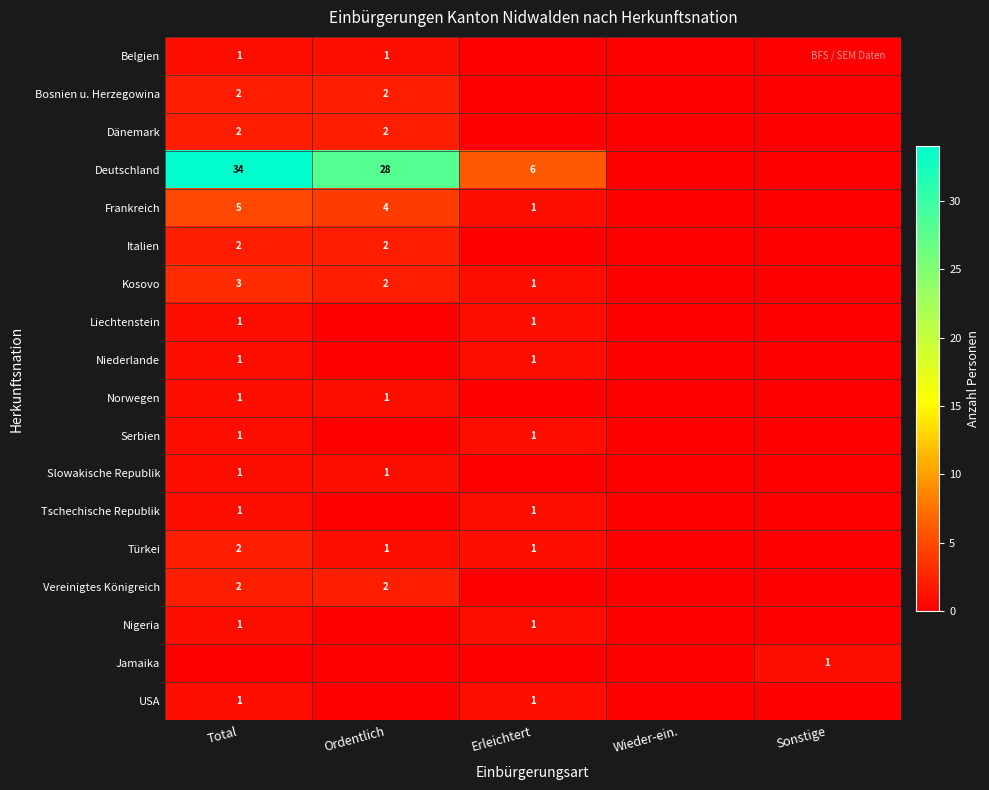

How many series are shown in this chart?

18